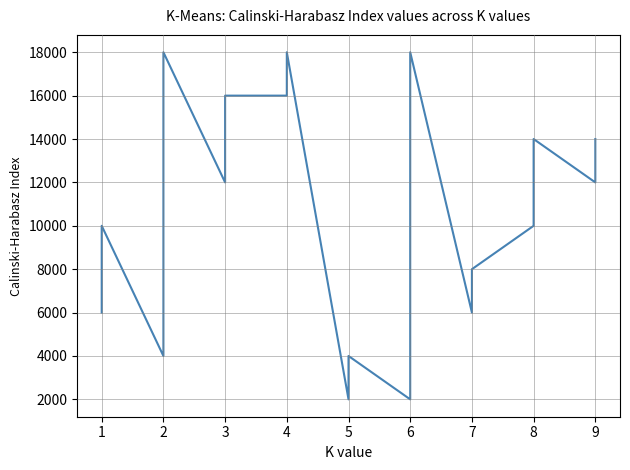

At which category does the data reach its first local peak?

1